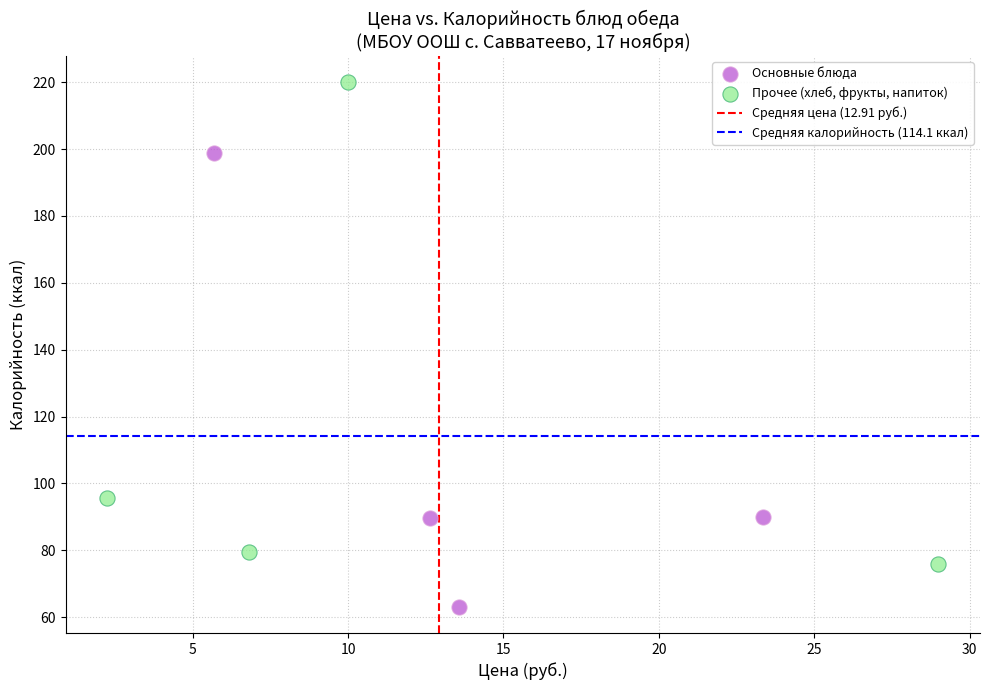

Which series reaches the minimum Y coordinate?

Основные блюда